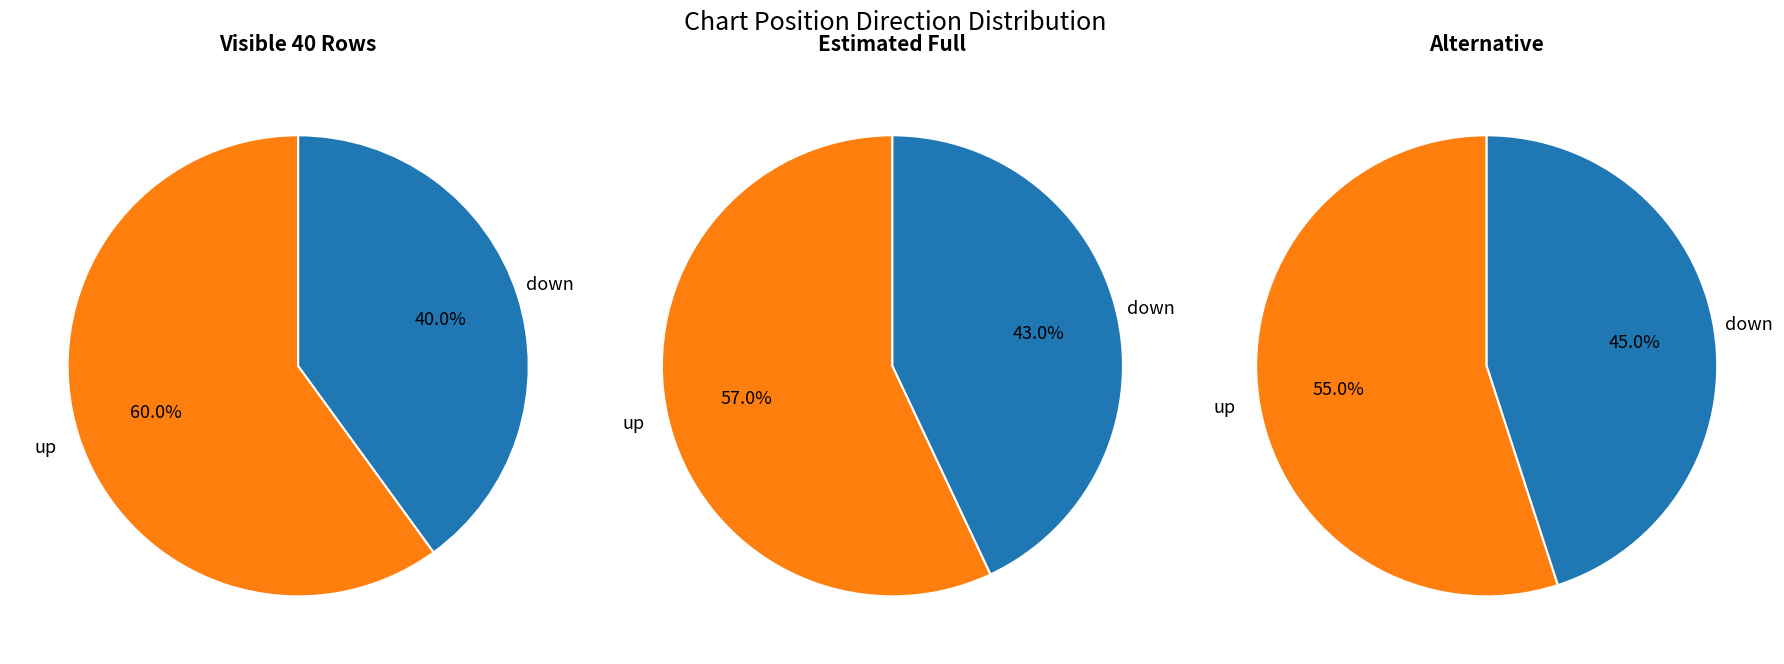

Between down and up, which is larger?

up